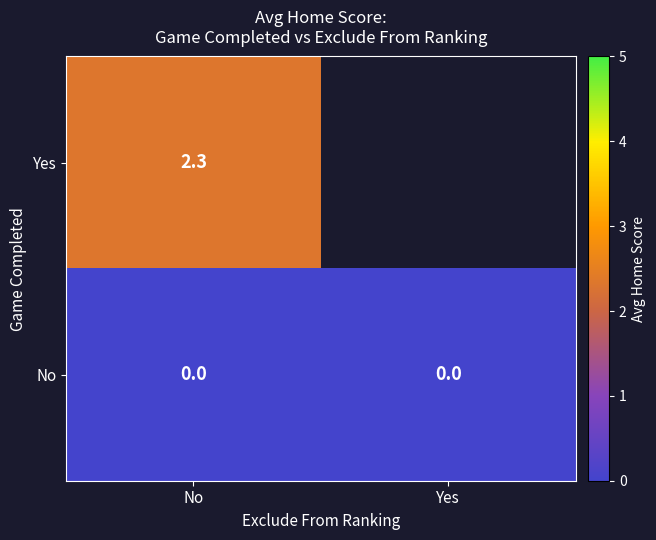

At No, list the series in order from smallest to largest.

No, Yes